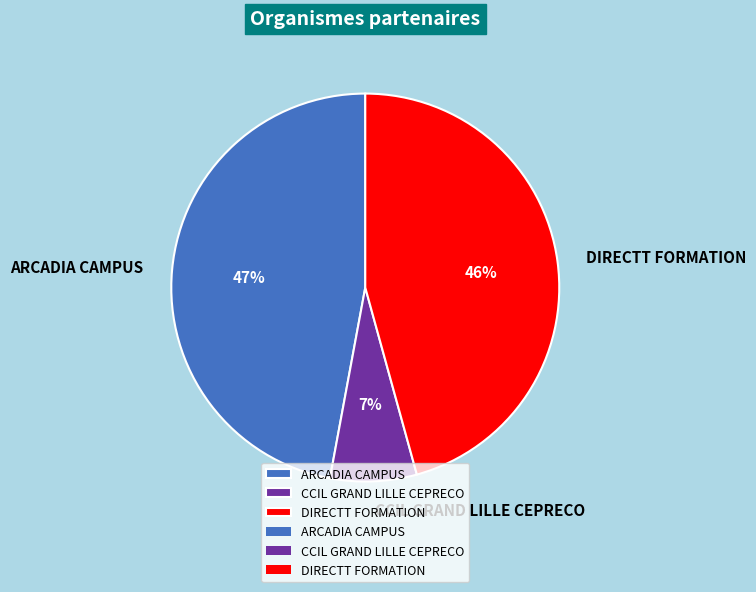

Which category has the biggest portion of the pie?

ARCADIA CAMPUS